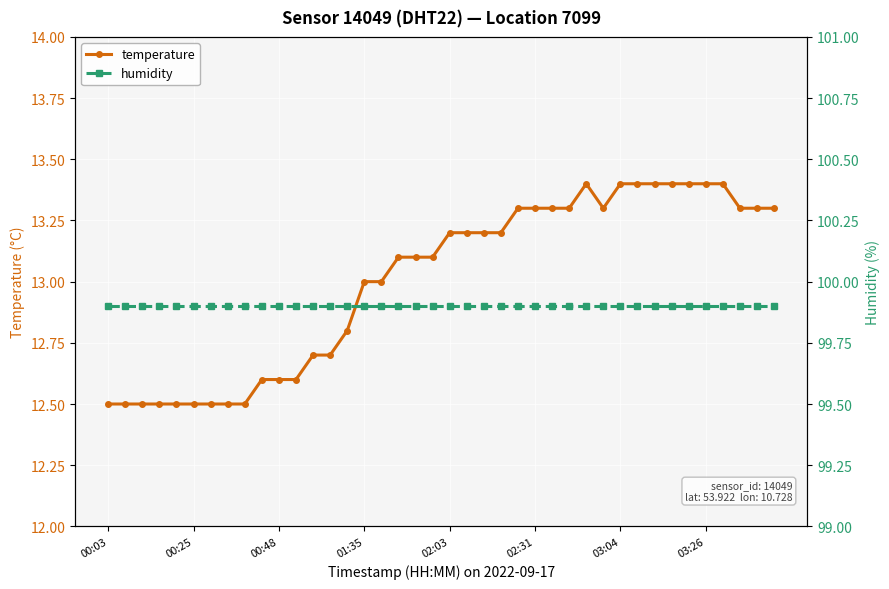

Which category has the lowest value in the temperature series?

00:03